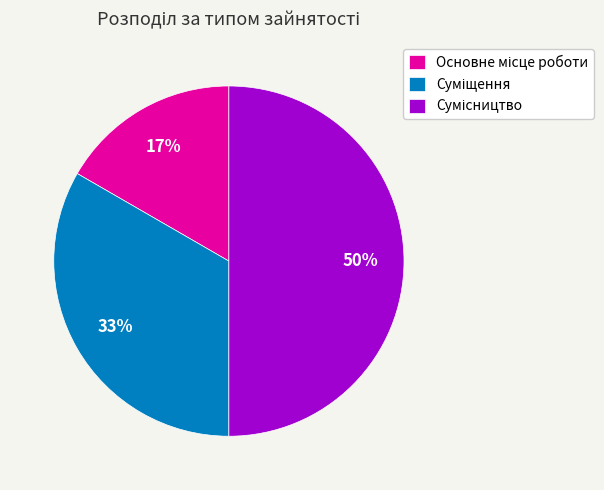

To the nearest percent, what is the difference between the largest and smallest slice percentages?

33%